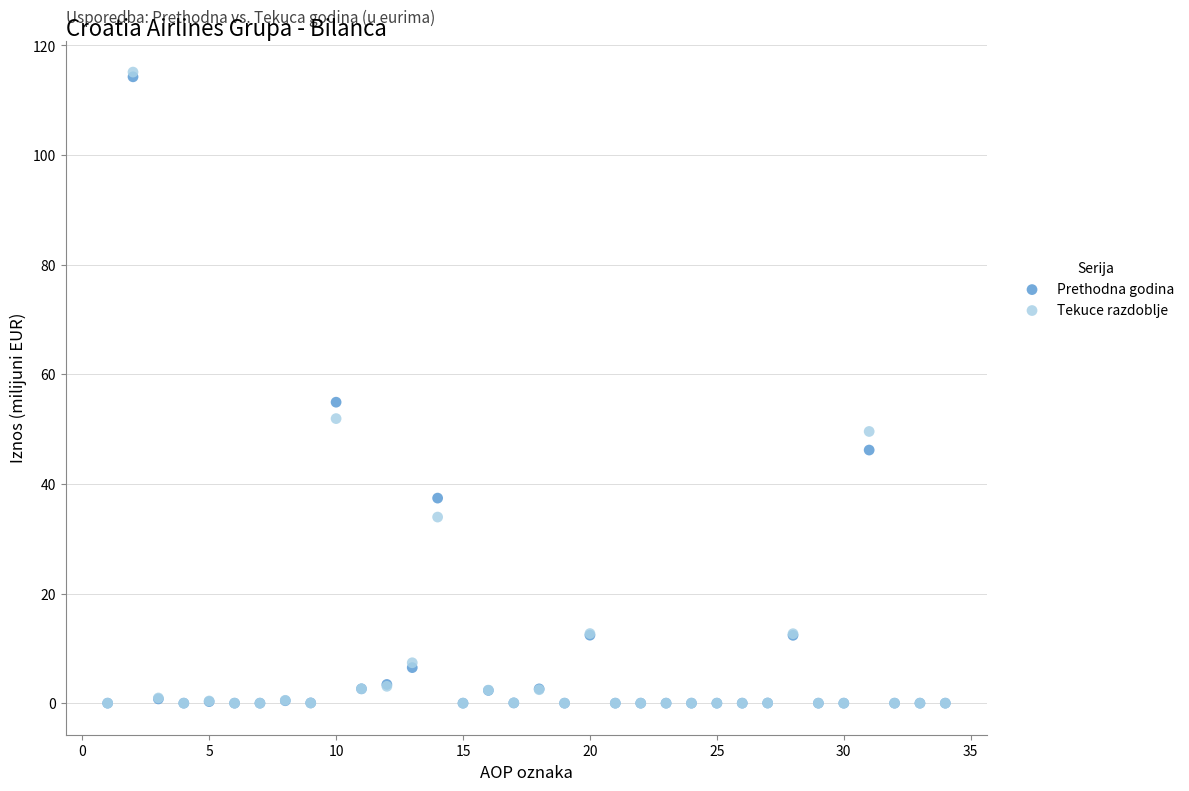

Across all series, what Y value is closest to 57?

54.9